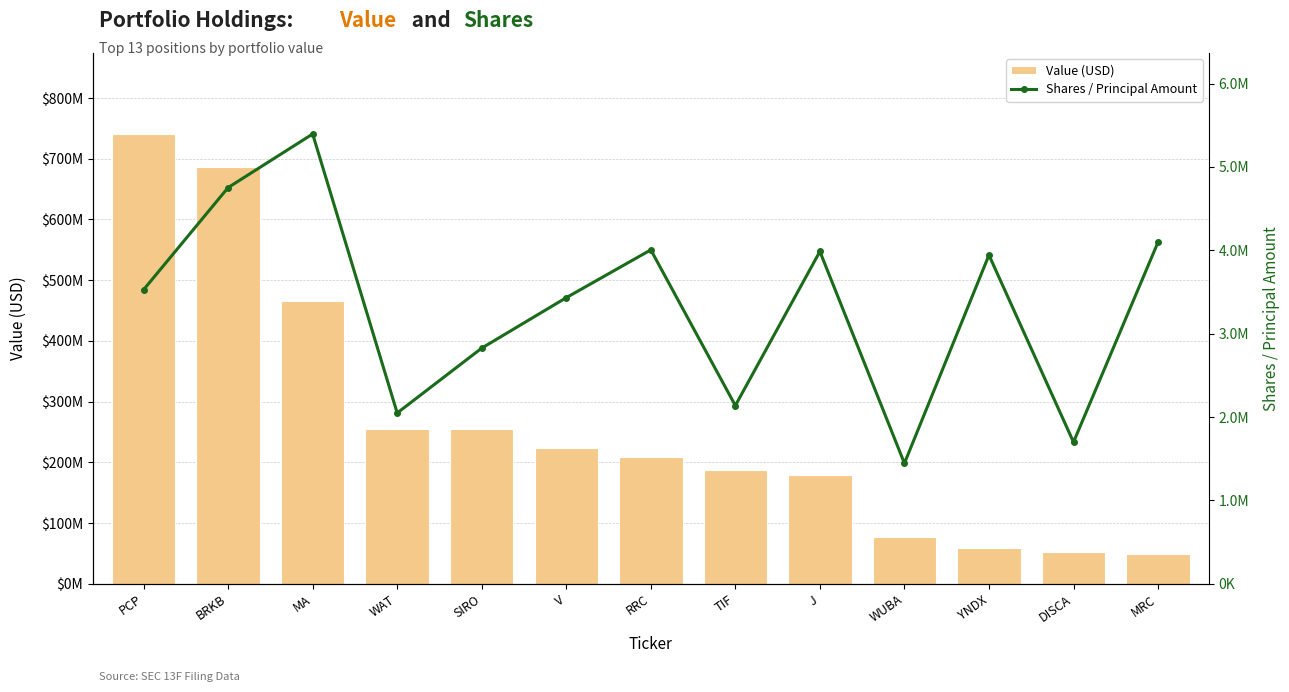

Where does the Value (USD) series first go above 208441000?

PCP